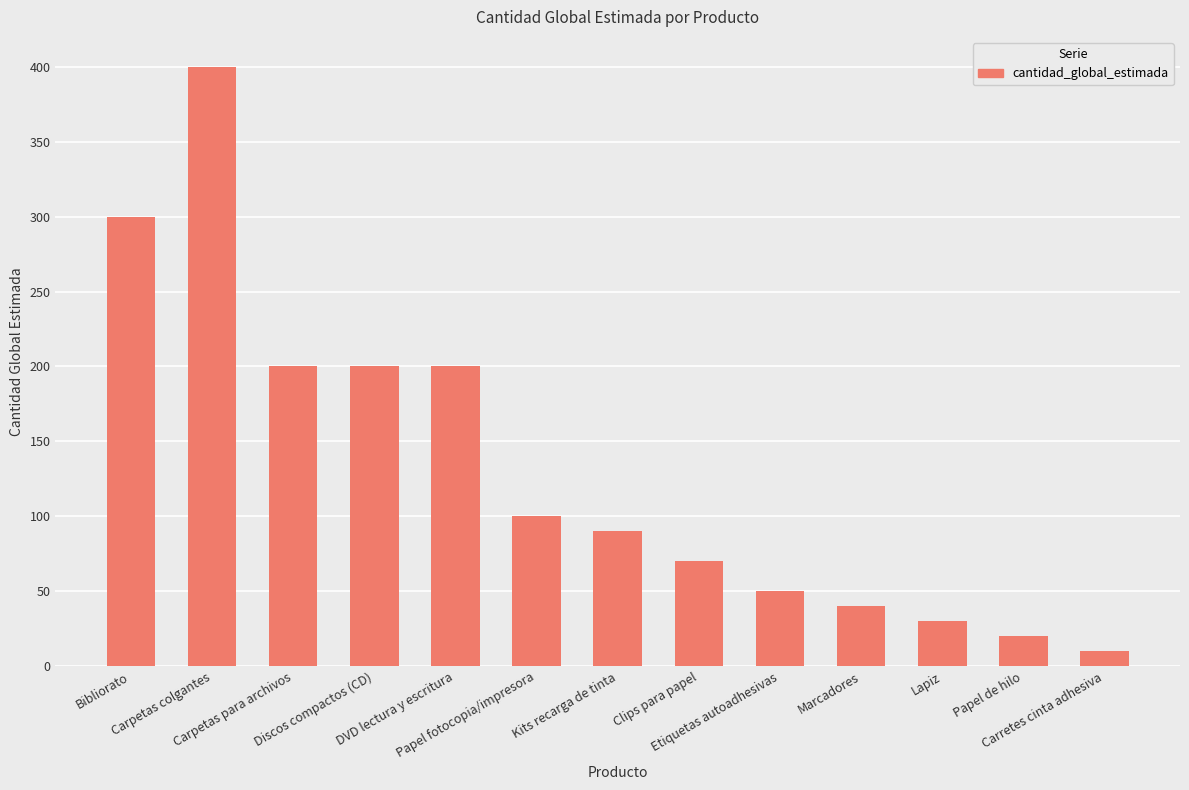

True or false: the data shows 40 at Marcadores.

True